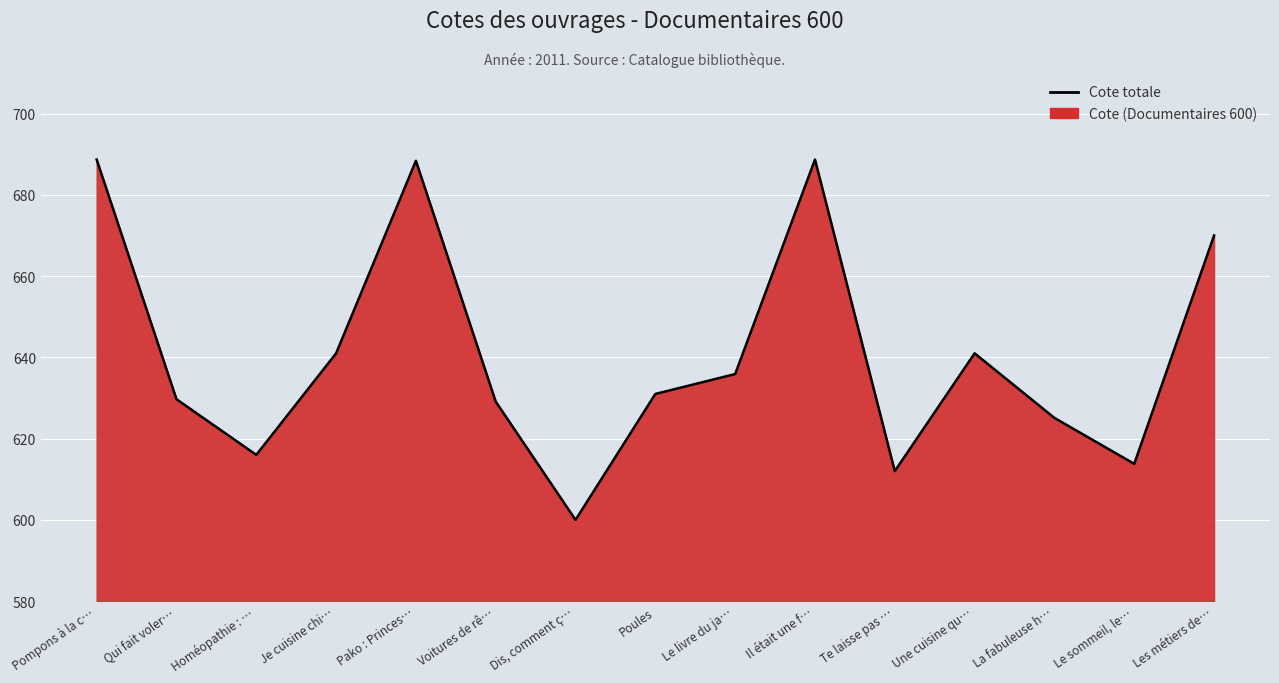

How many lines are shown in the chart?

1